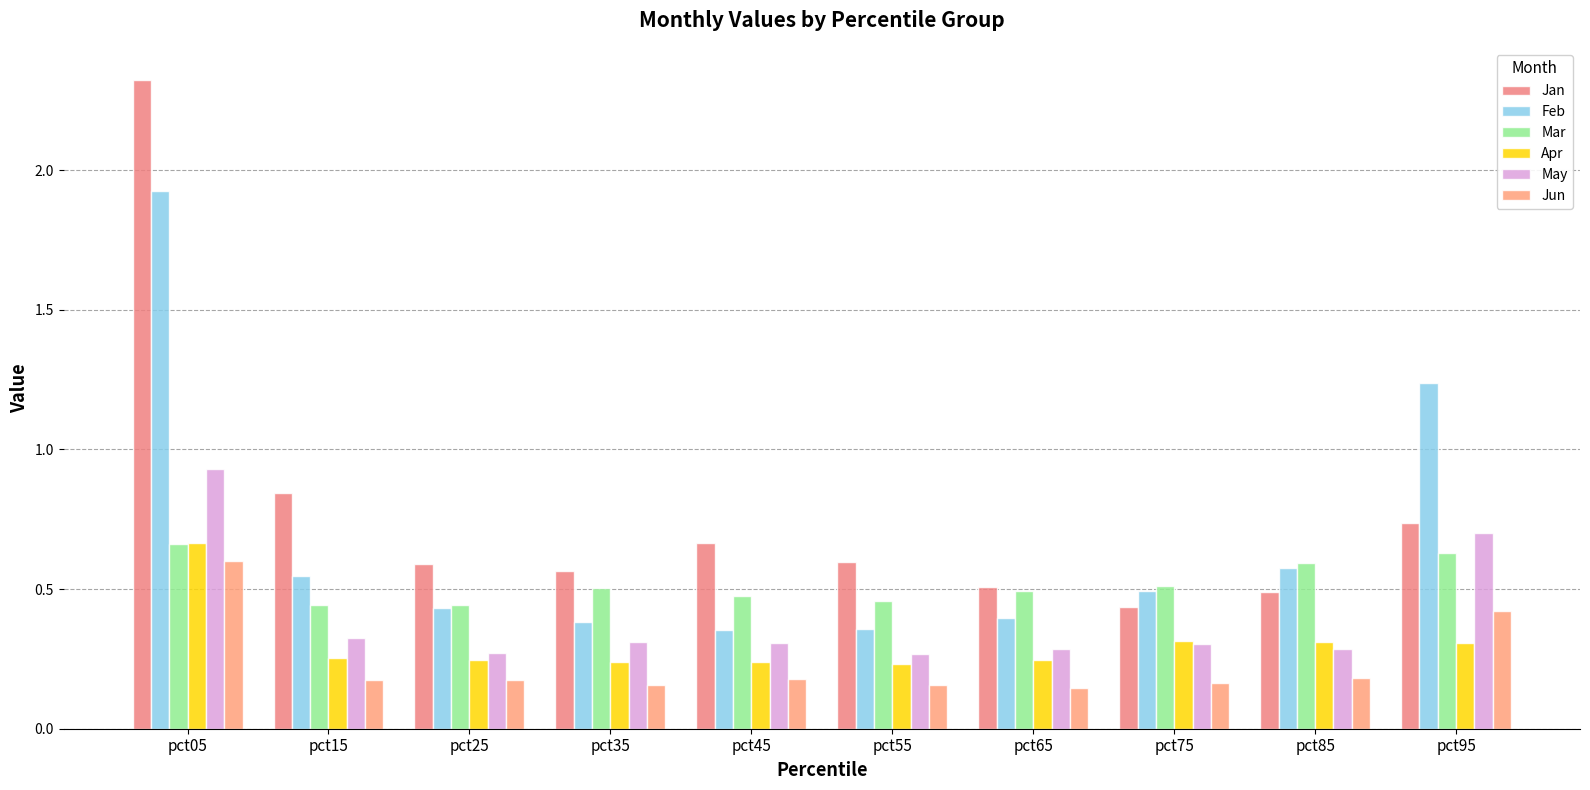

Count the Apr values in the range 0 to 1.

10